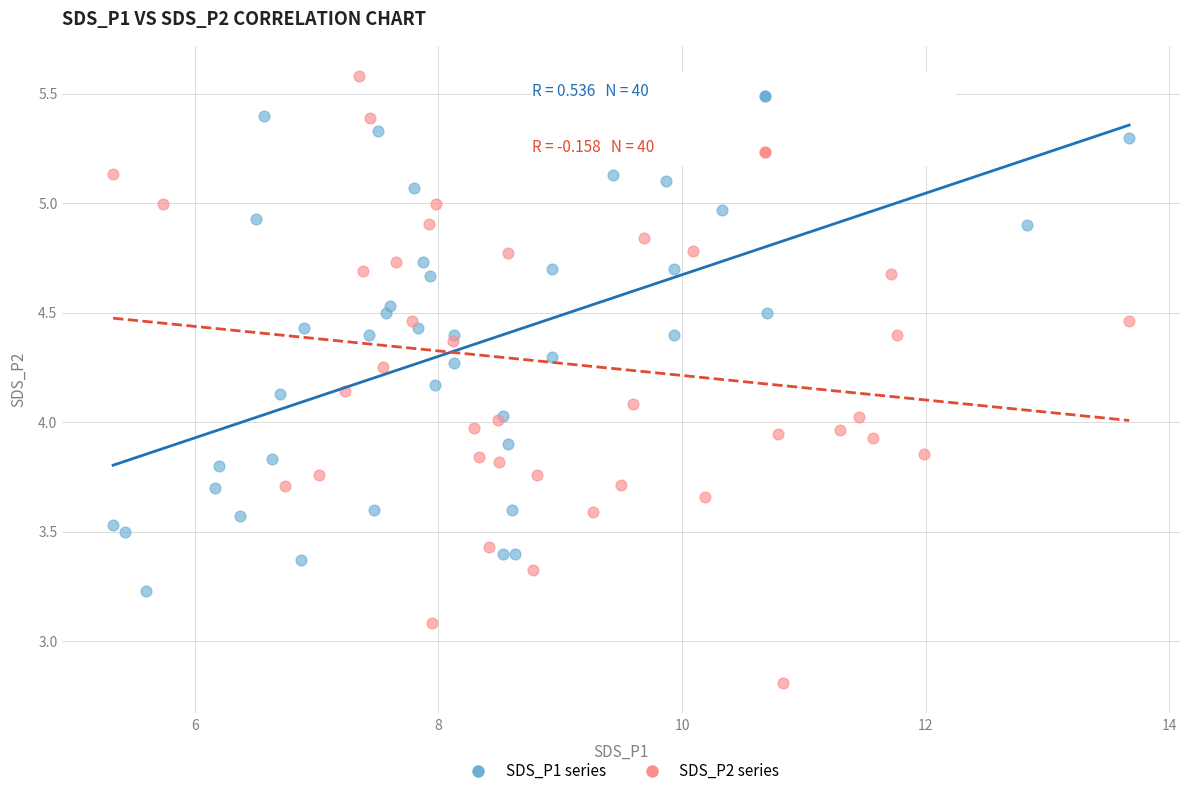

Which series reaches the maximum Y coordinate?

SDS_P2 series